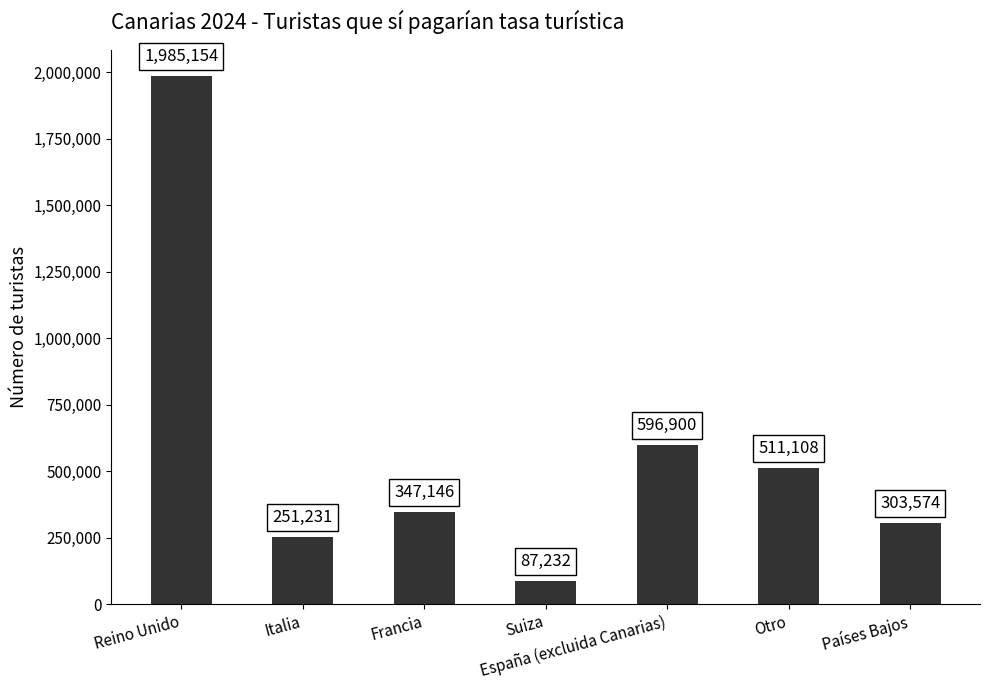

What is the sum of the values at Suiza and Francia?

434378